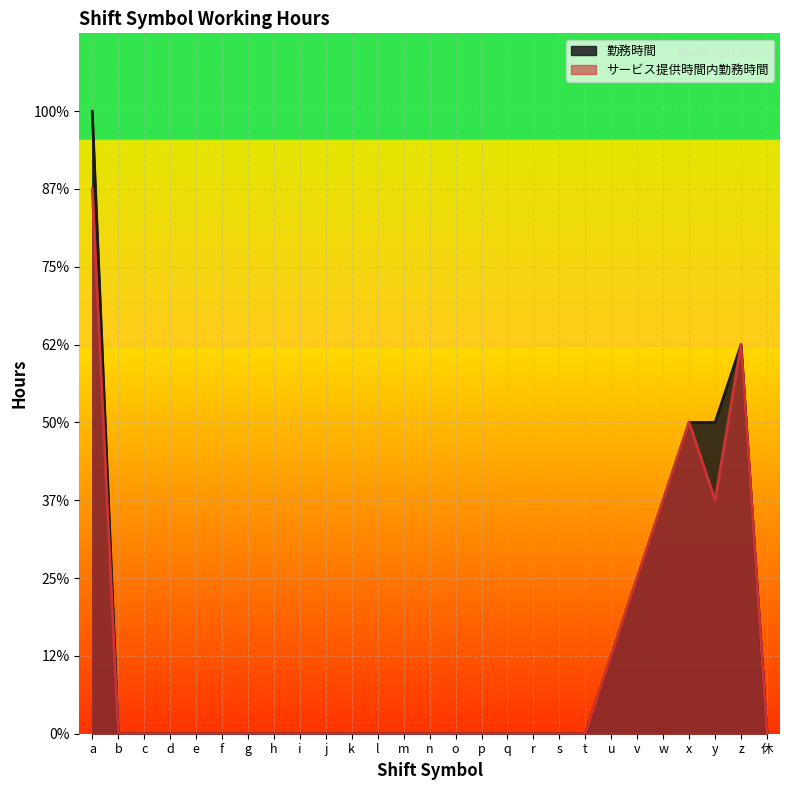

Between h and w, which series saw the biggest shift?

勤務時間